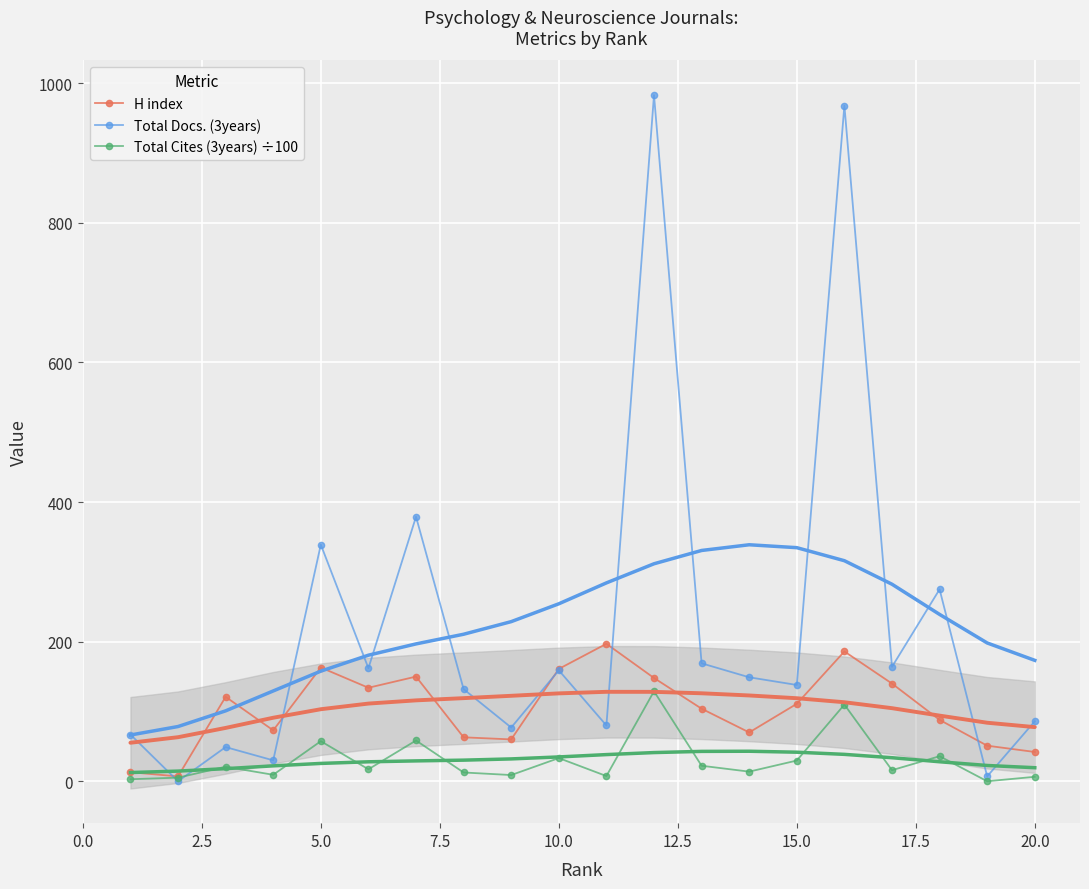

How many intersections are there between Total Cites (3years) ÷100 and Total Docs. (3years)?

2